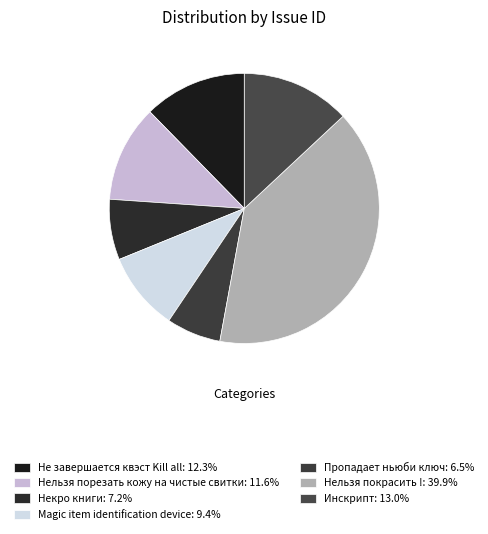

To the nearest percent, what is the difference between the Magic item identification device and Не завершается квэст Kill all slice percentages?

3%